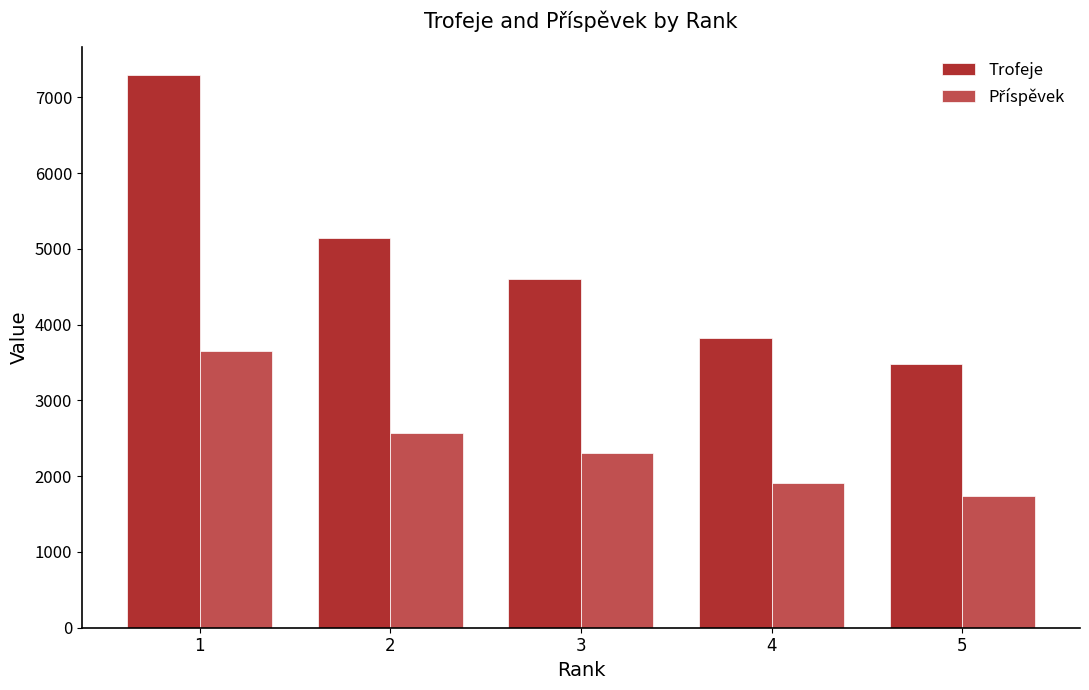

Which series has the widest spread of values?

Trofeje